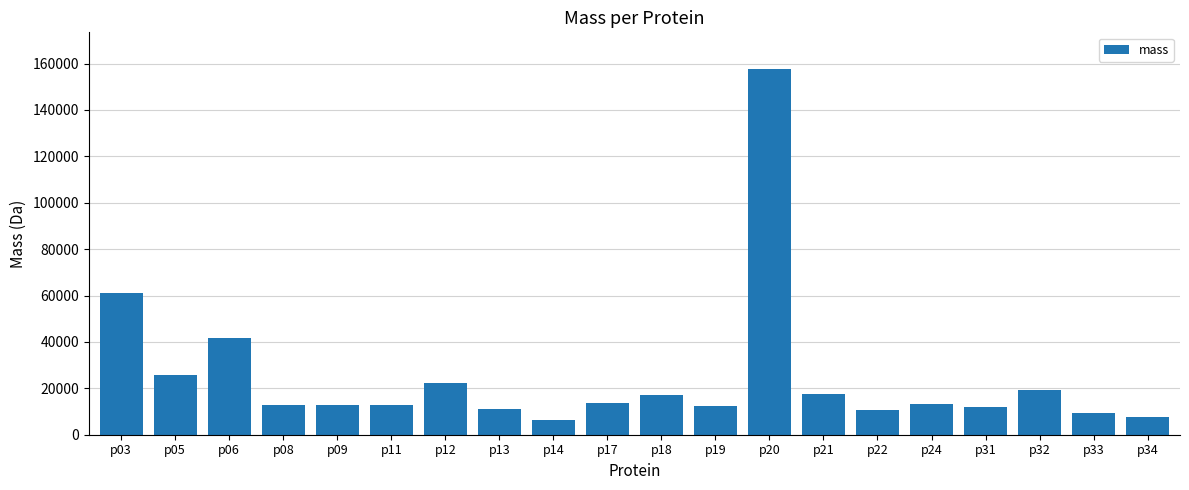

What is the approximate value at p11?

12932.6